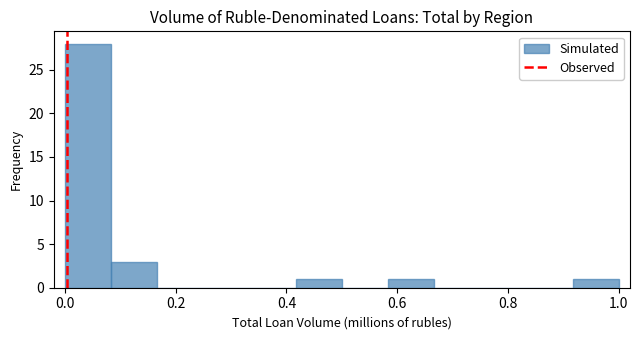

Which range on the x-axis has the tallest bar?

0.00 to 0.08